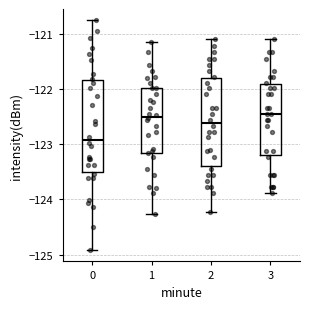

Where does the lower whisker of the box at x = 3 end on the y-axis? The values are not printed on the chart, so give them approximately, as read against the axis.

-123.9